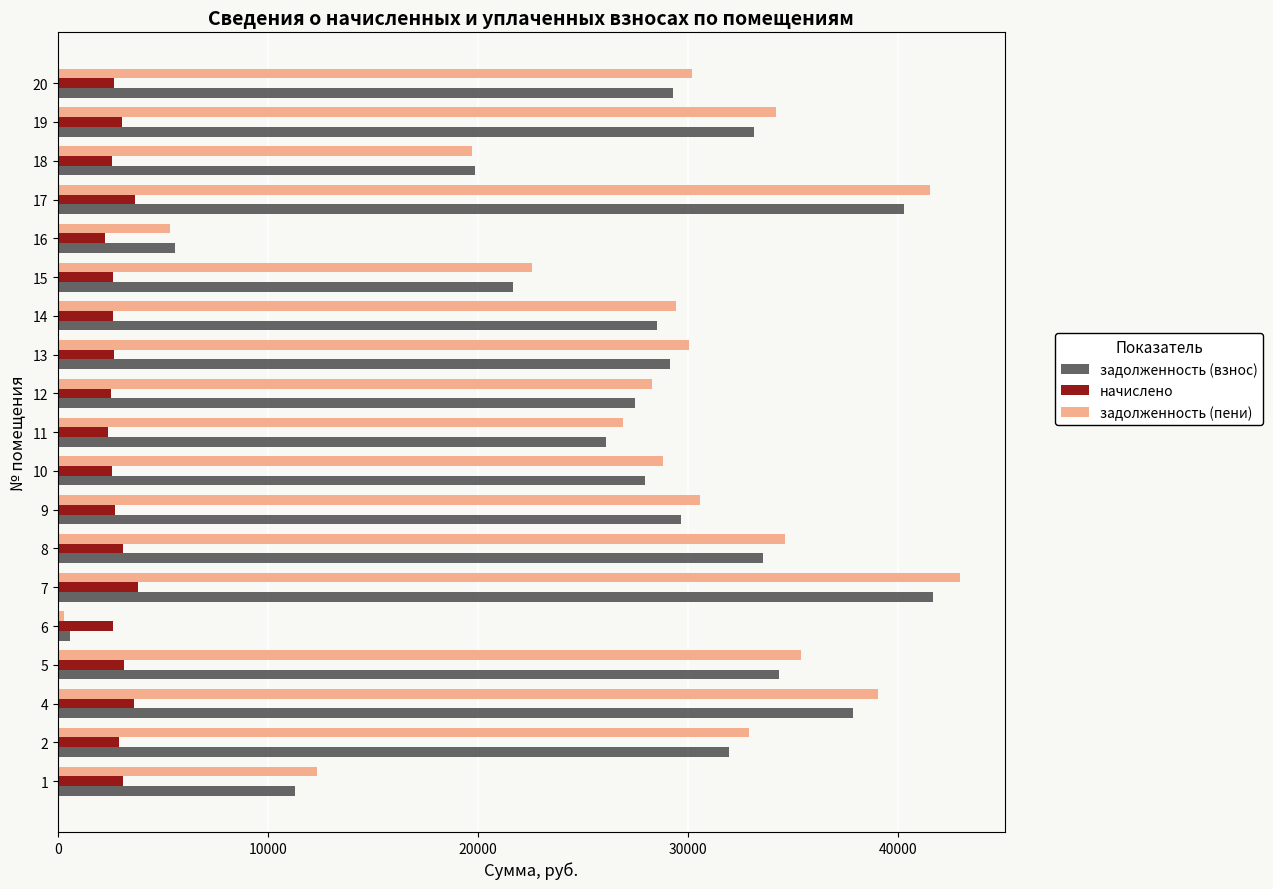

How many data points does each series have?

19